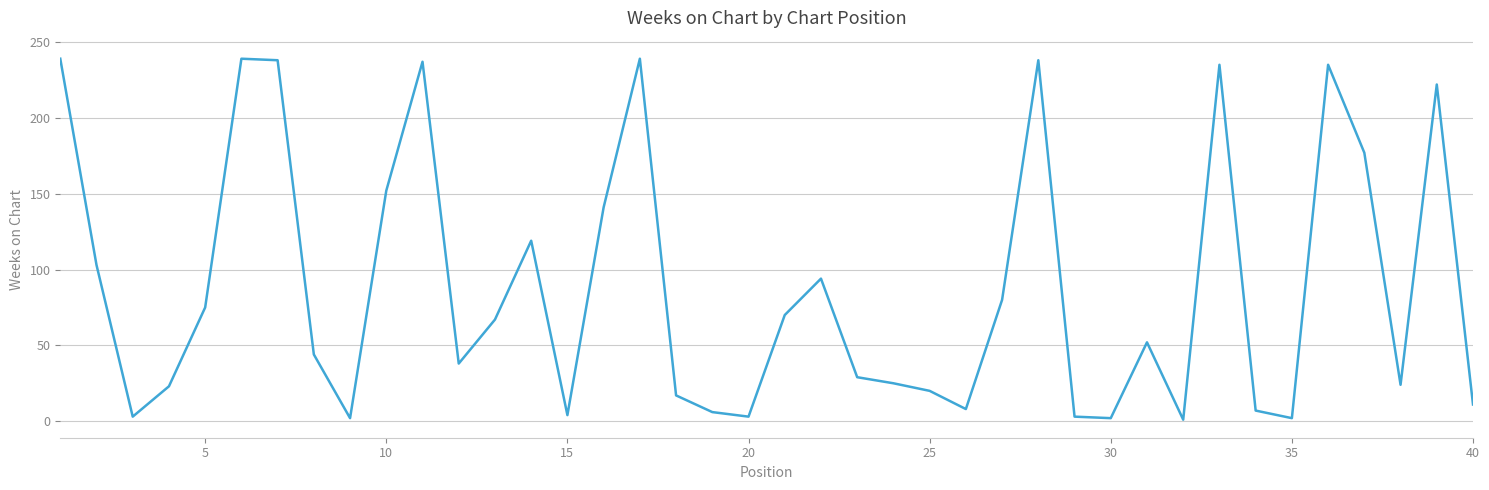

What is the difference between the maximum and minimum values?

238